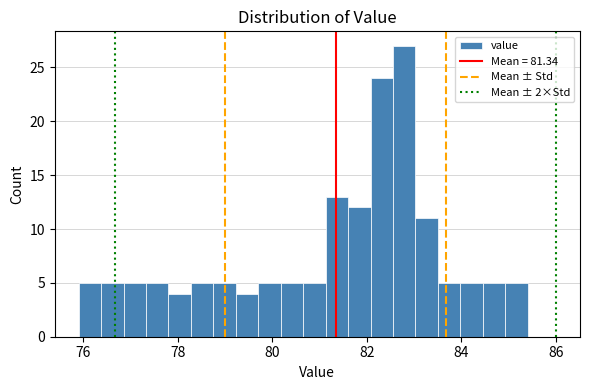

Around what value on the x-axis is the tallest bar? Give the approximate position of its centre, as read against the axis.

82.8